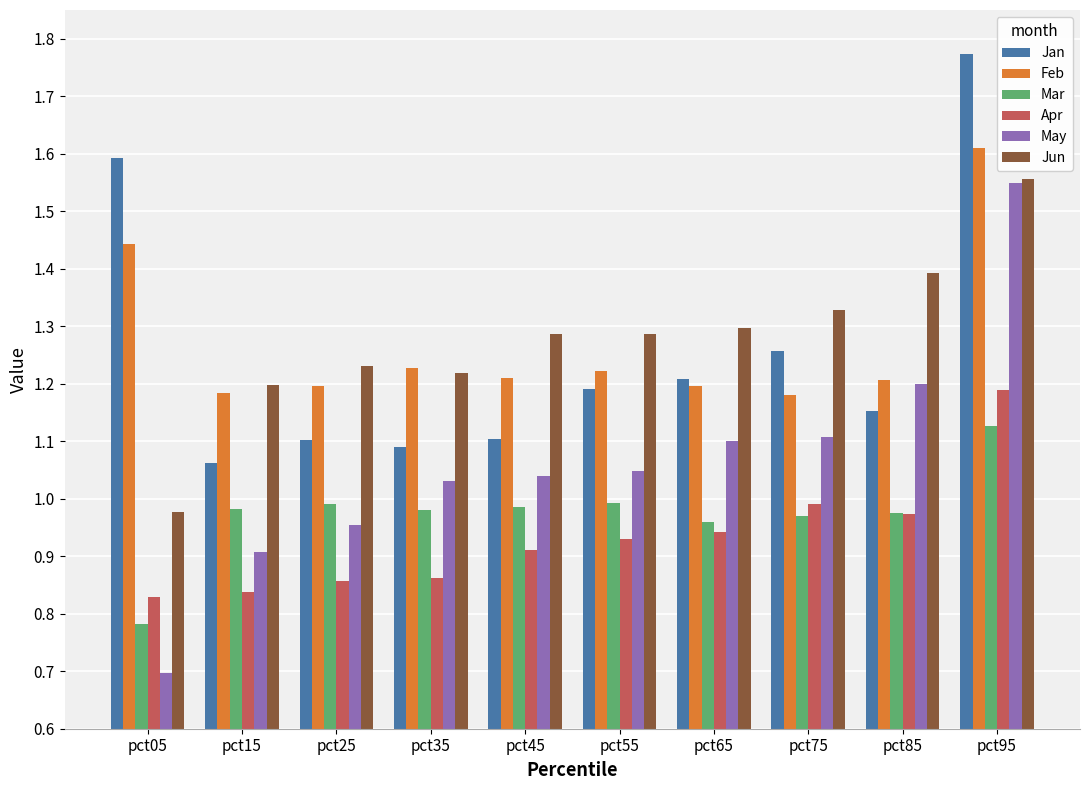

Are the bars grouped side by side (vs. stacked)?

Yes